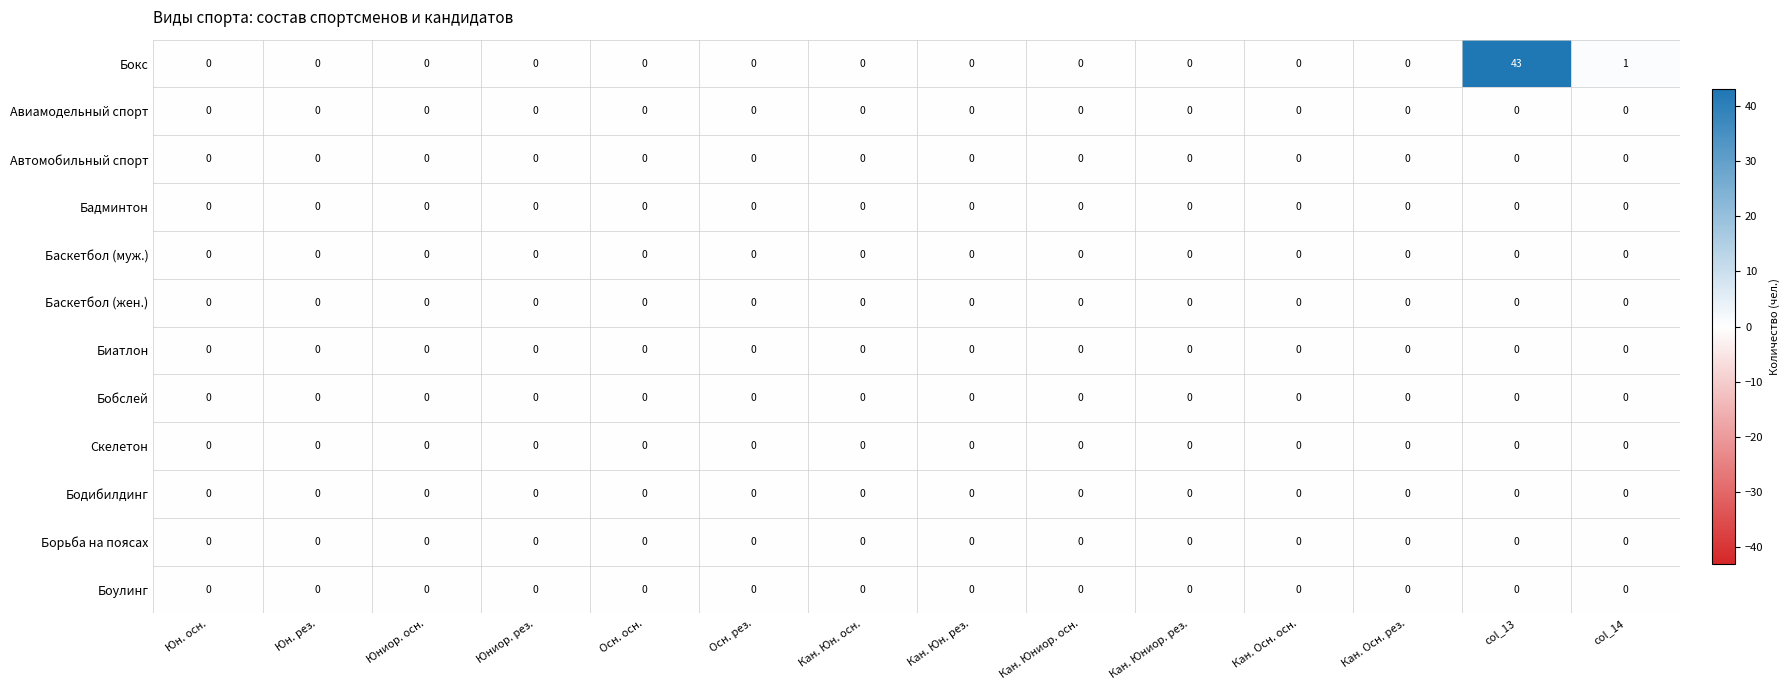

At which category does the chart reach its peak across all series?

col_13